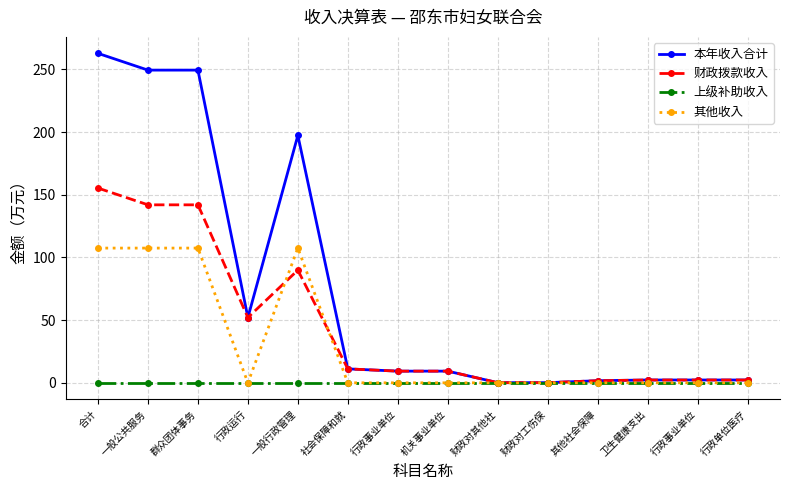

Is the value of 其他收入 at 一般行政管理 greater than the value of 上级补助收入 at 合计?

Yes